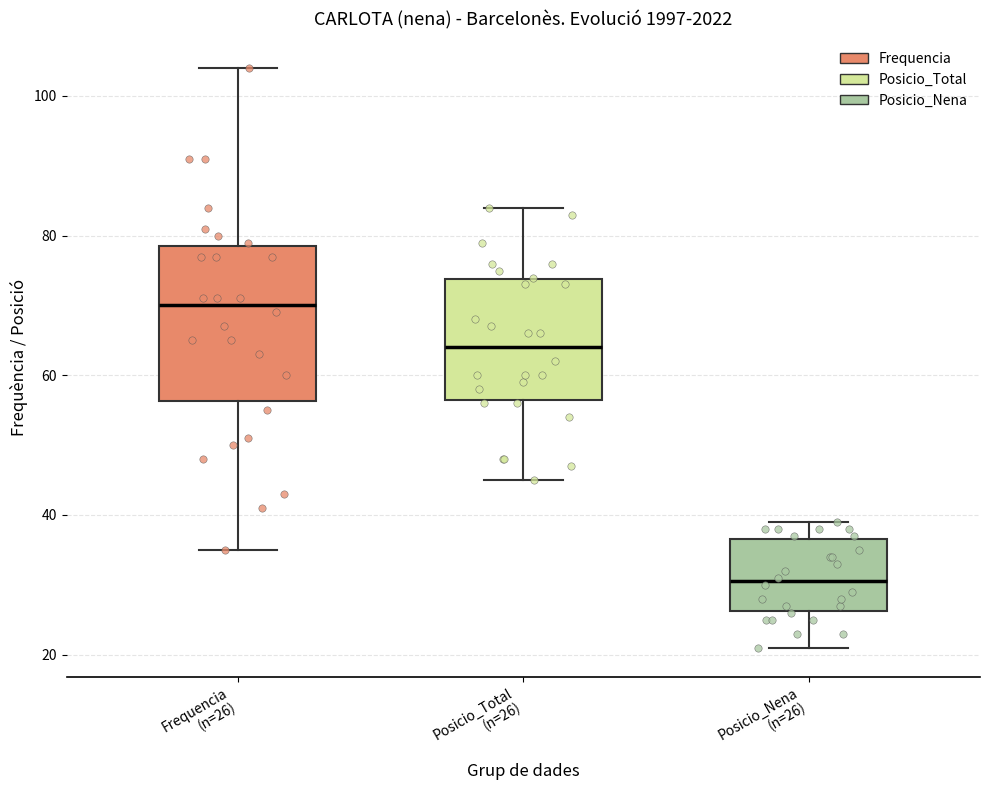

Reading left to right, read every box against the y-axis: the position of its median line, the range the box covers, and the ends of its whiskers. The values are not printed on the chart, so give them approximately, as read against the axis.

Frequencia (n=26): median 70, box 56 to 78, whiskers 36 to 104
Posicio_Total (n=26): median 64, box 56 to 74, whiskers 46 to 84
Posicio_Nena (n=26): median 30, box 26 to 36, whiskers 22 to 40